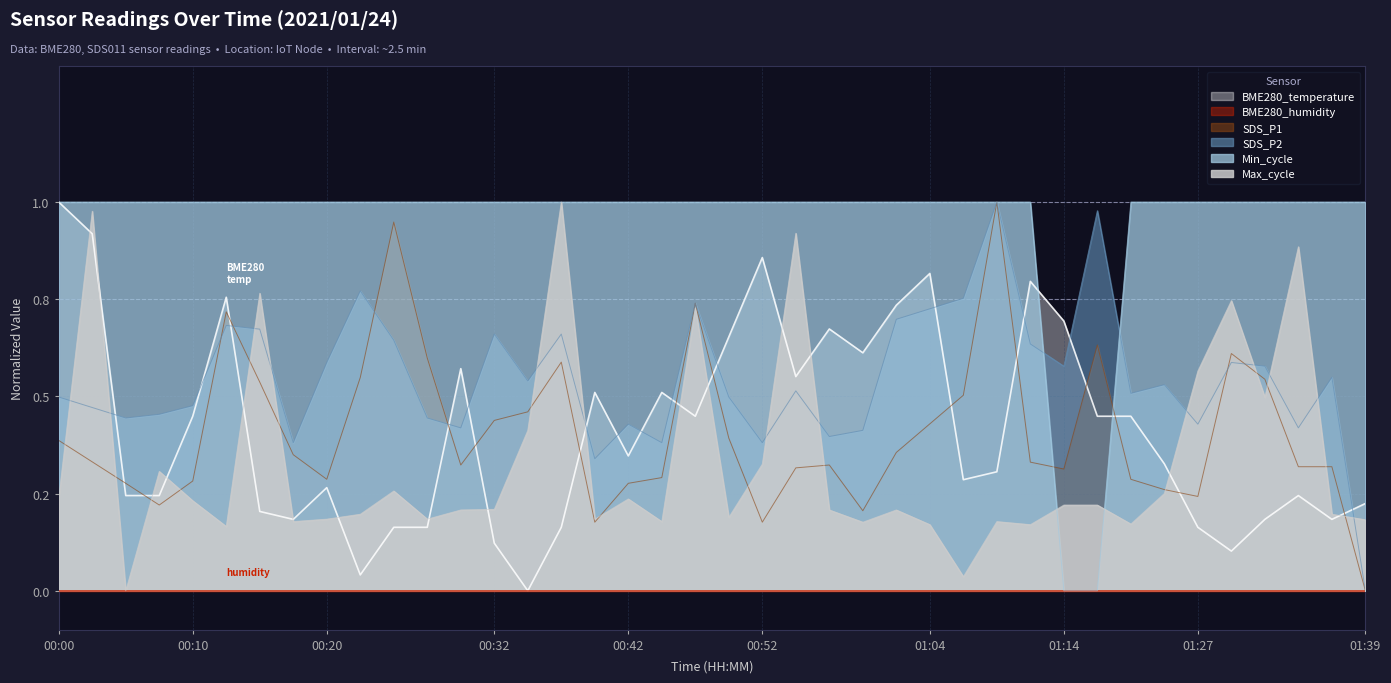

Does the chart have visible grid lines?

Yes